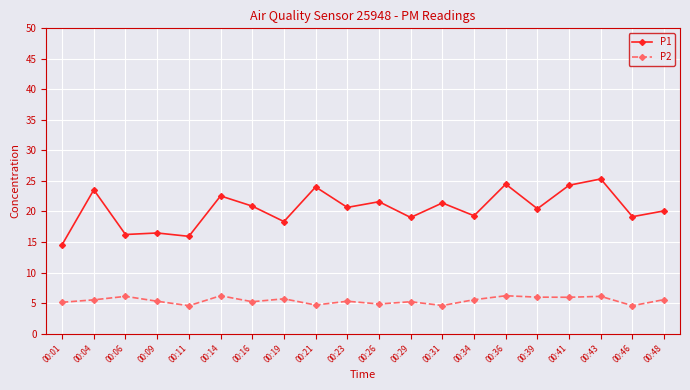

The P2 series shows 7.4 at 00:46. True or false?

False